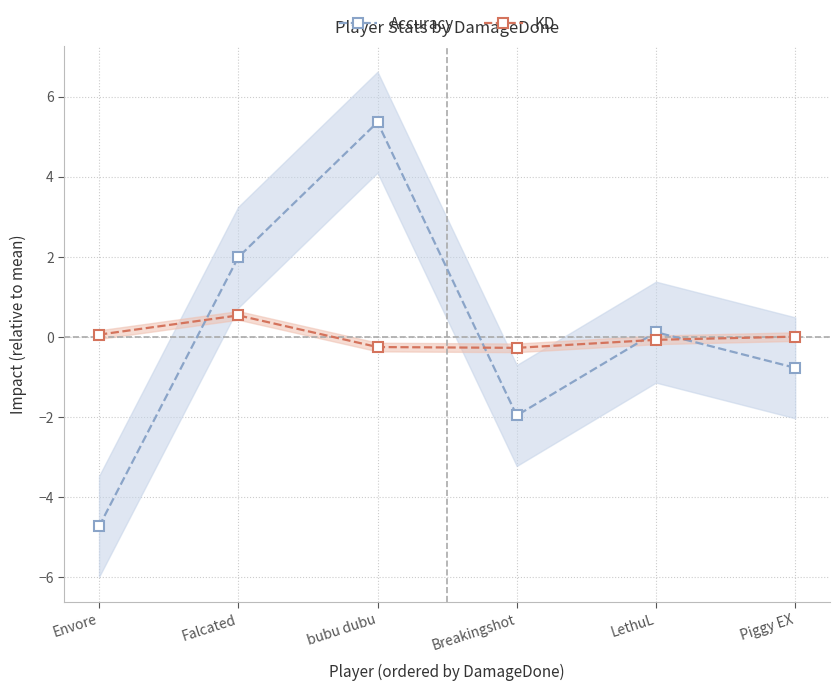

What is the sum of the Accuracy values at bubu dubu and Falcated?

7.3